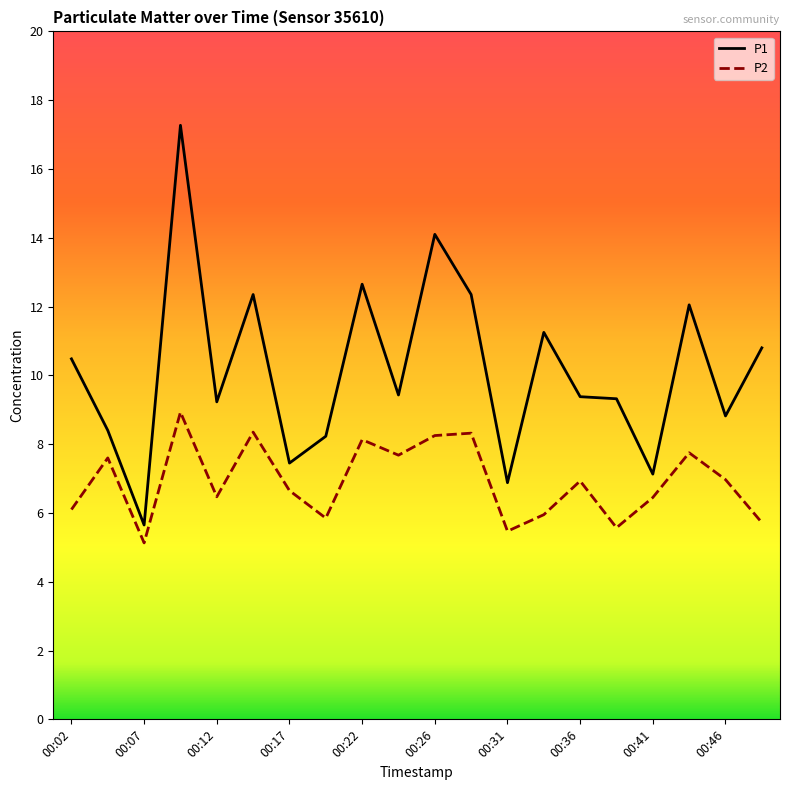

List the series in order of their peak value, lowest first.

P2, P1